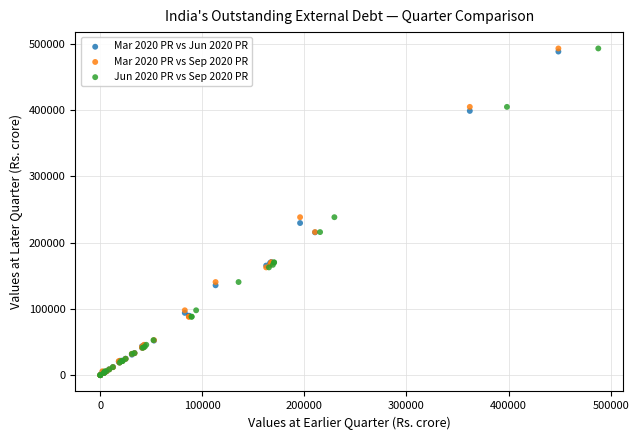

What are all the series names shown in the legend?

Mar 2020 PR vs Jun 2020 PR, Mar 2020 PR vs Sep 2020 PR, Jun 2020 PR vs Sep 2020 PR